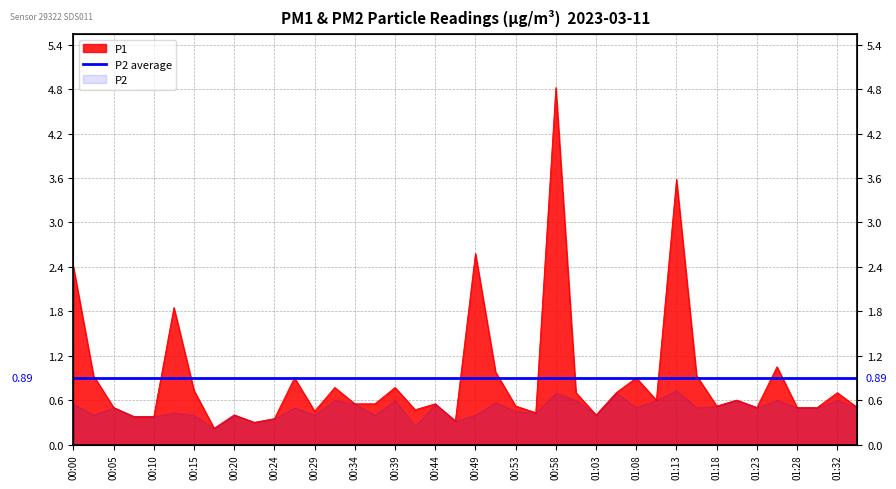

Which category has the highest value across all series?

00:58